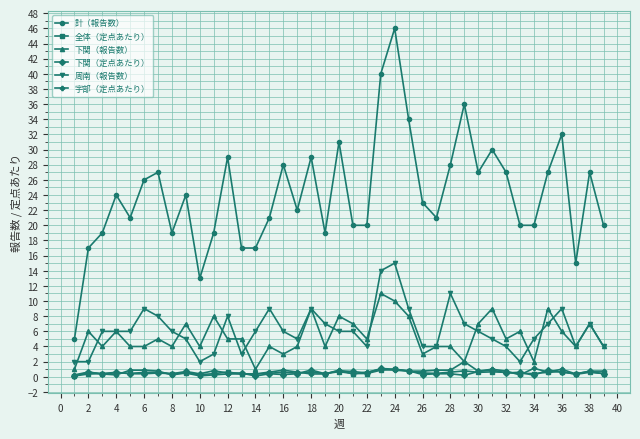

How many 下関（報告数） values are between 4 and 7?

25